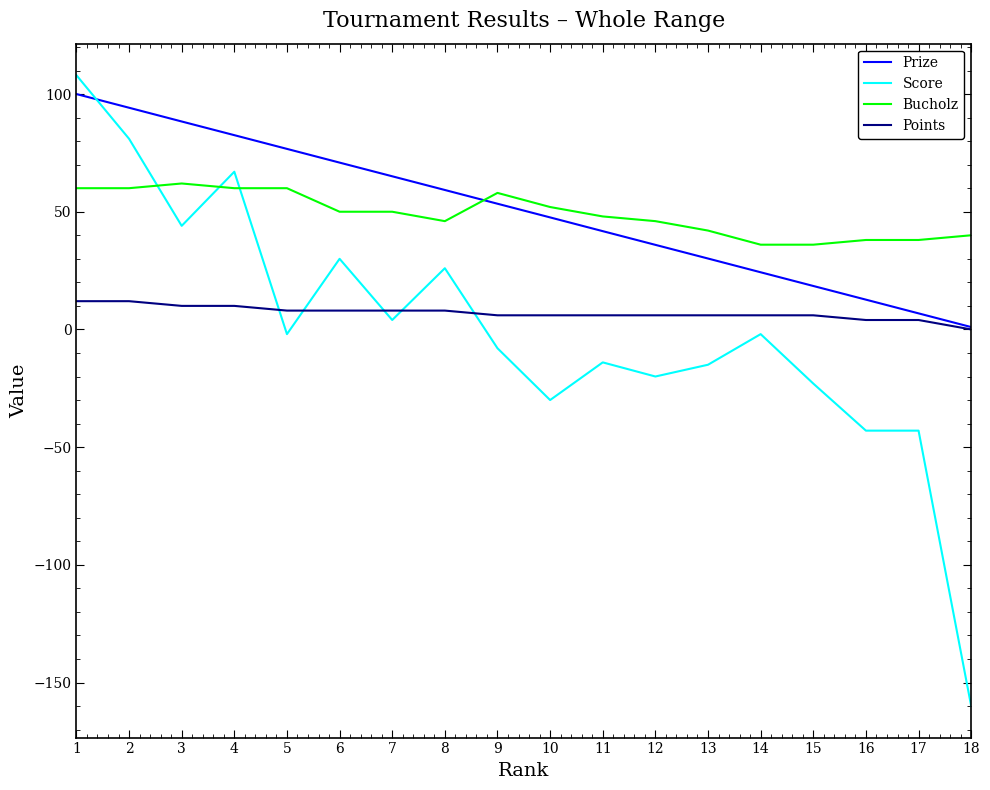

At which category is the sum across all series the highest?

1